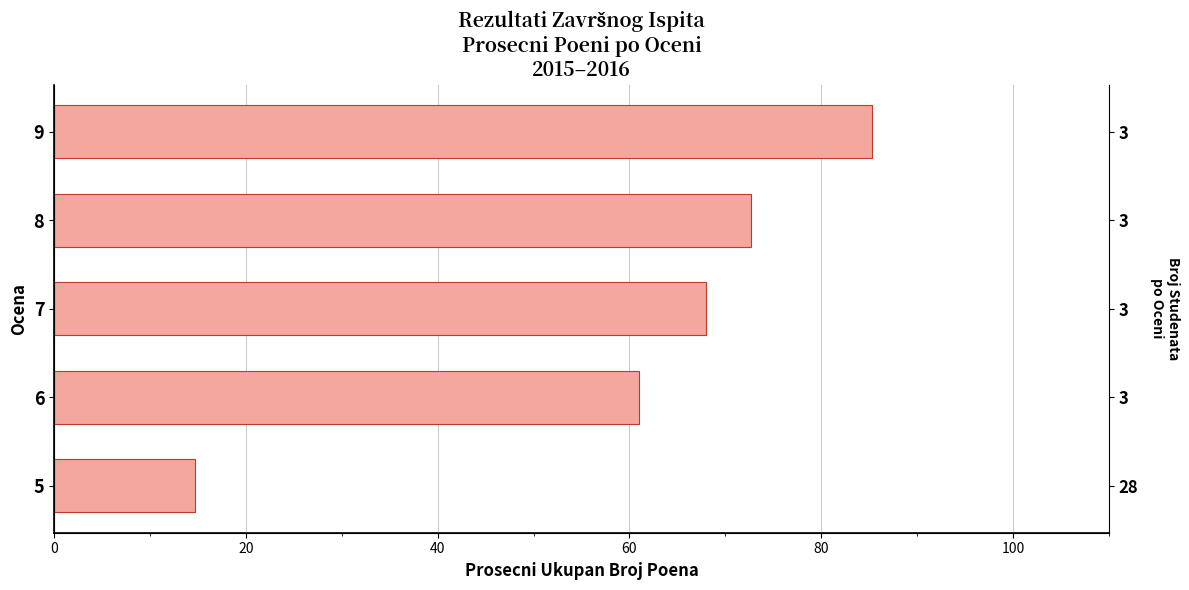

How many data points are above 68?

2